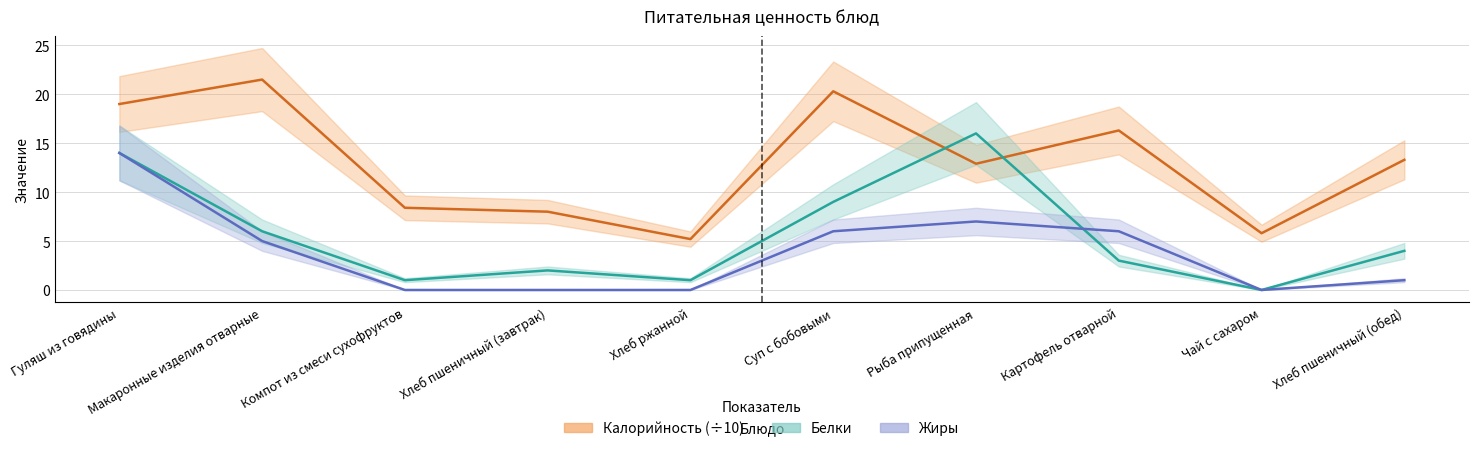

How many intersections are there between Белки and Жиры?

1